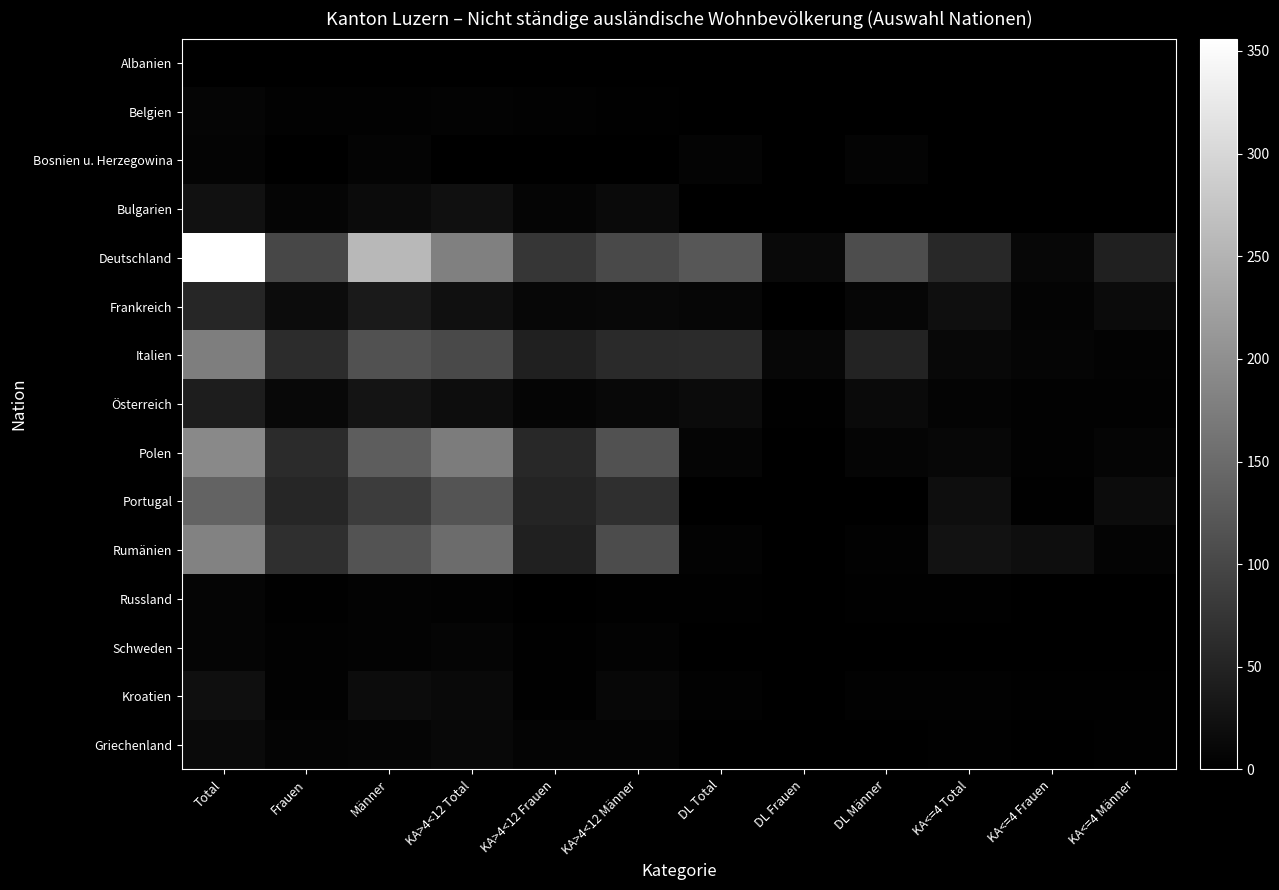

At which label does Portugal reach its peak?

Total